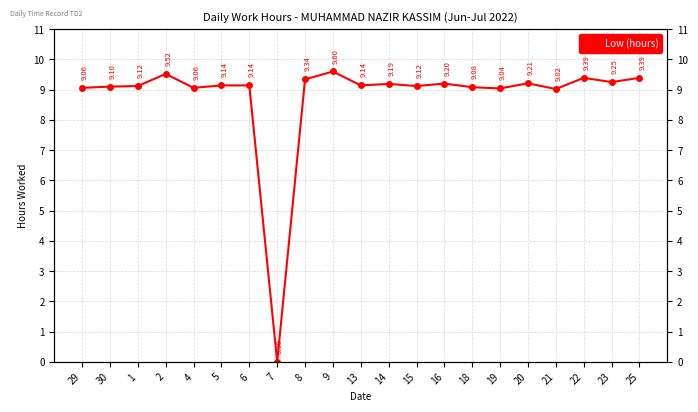

At which category does the data reach its first local valley?

4